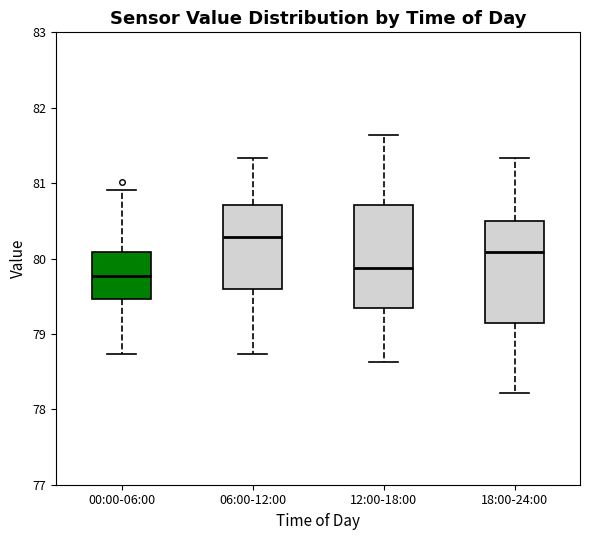

Where does the upper whisker of the box for 06:00-12:00 end on the y-axis? The values are not printed on the chart, so give them approximately, as read against the axis.

81.3